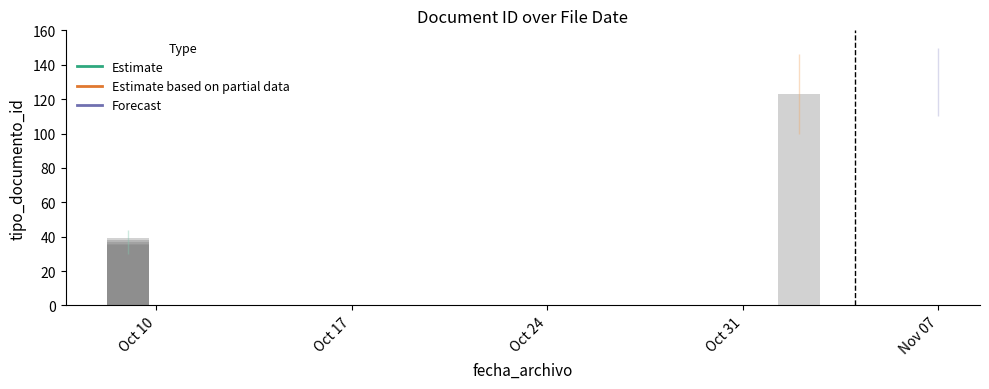

The chart shows a value of 37 at 2017-10-09. True or false?

True